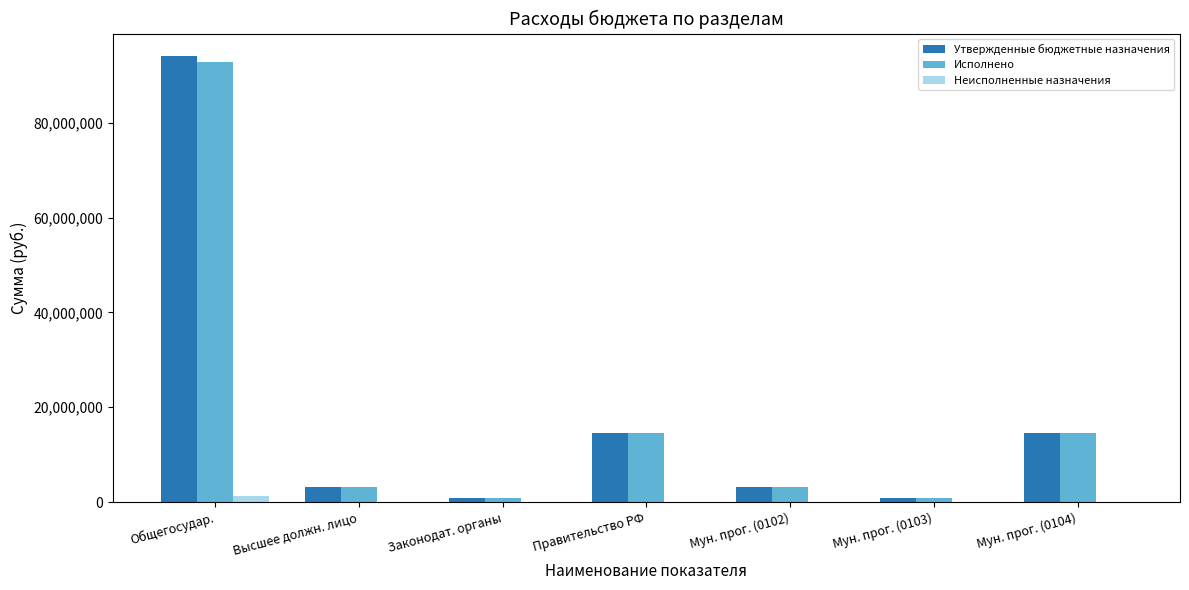

What are all the series names shown in the legend?

Утвержденные бюджетные назначения, Исполнено, Неисполненные назначения